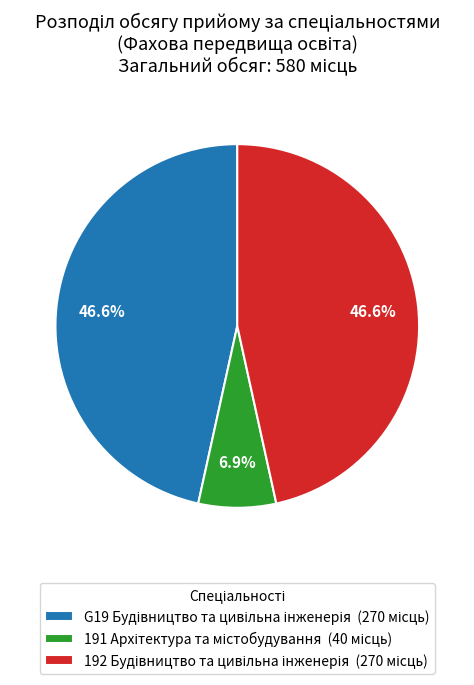

Is there a majority slice in this chart?

No